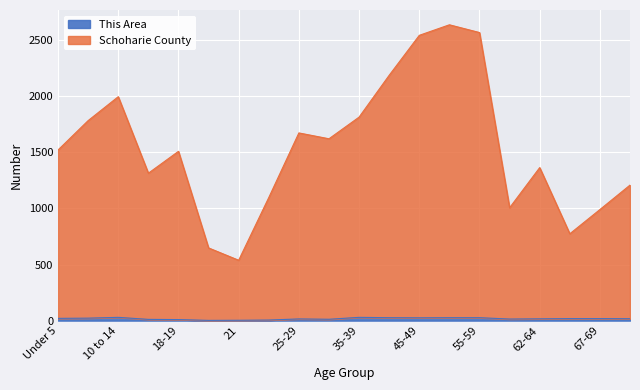

At which category does Schoharie County reach its first local peak?

10 to 14